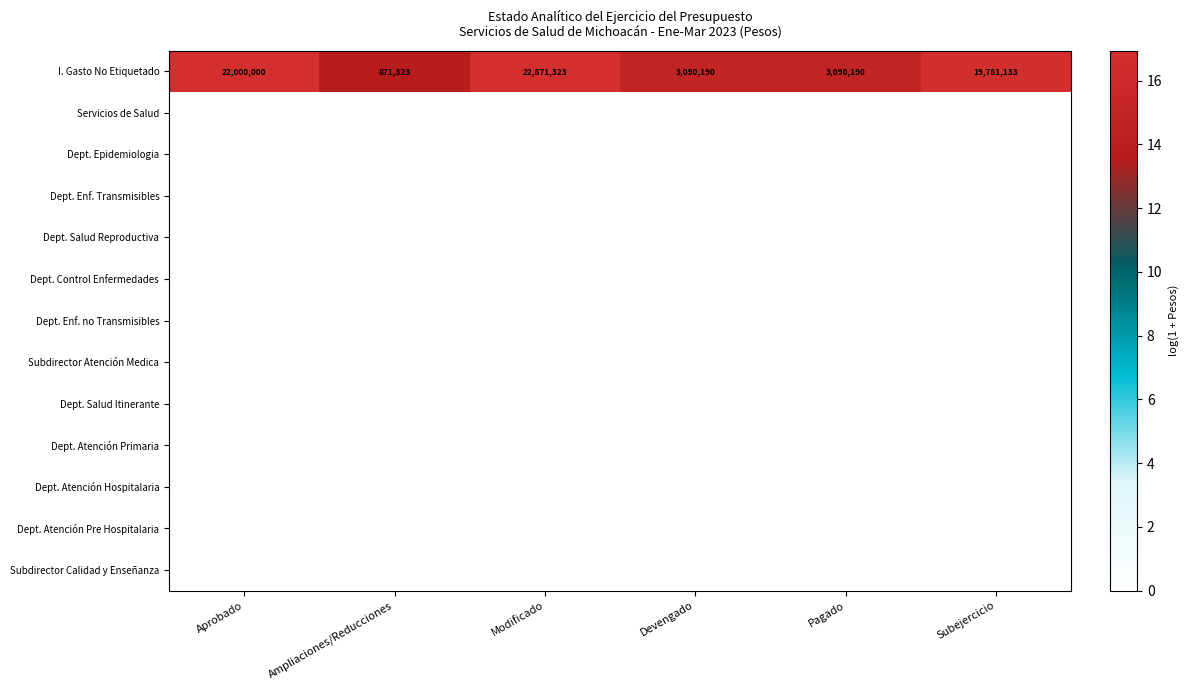

True or false: I. Gasto No Etiquetado has a value of 35907442 at Modificado.

False